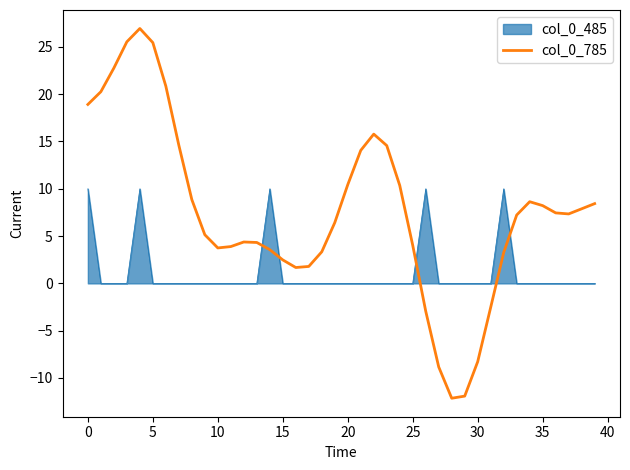

How many lines are shown in the chart?

2